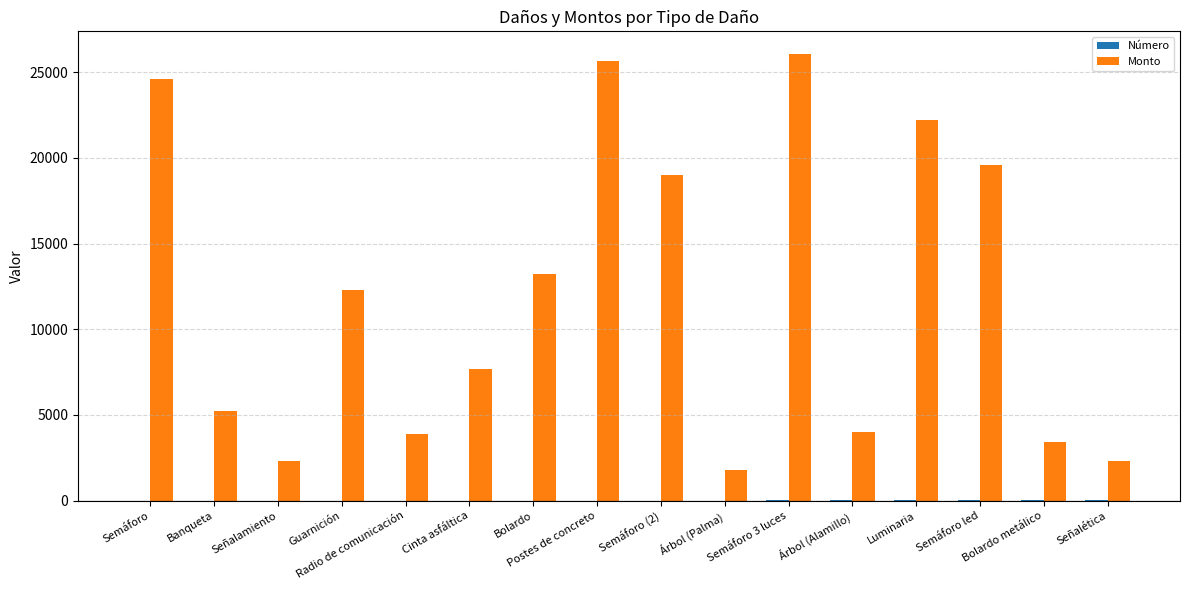

At which label is Monto closest to 13937?

Bolardo